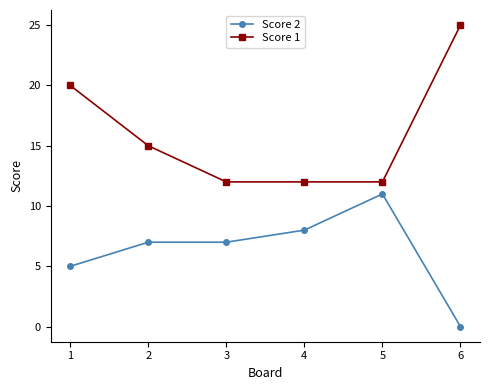

What is the difference between the maximum and minimum values in the Score 2 series?

11